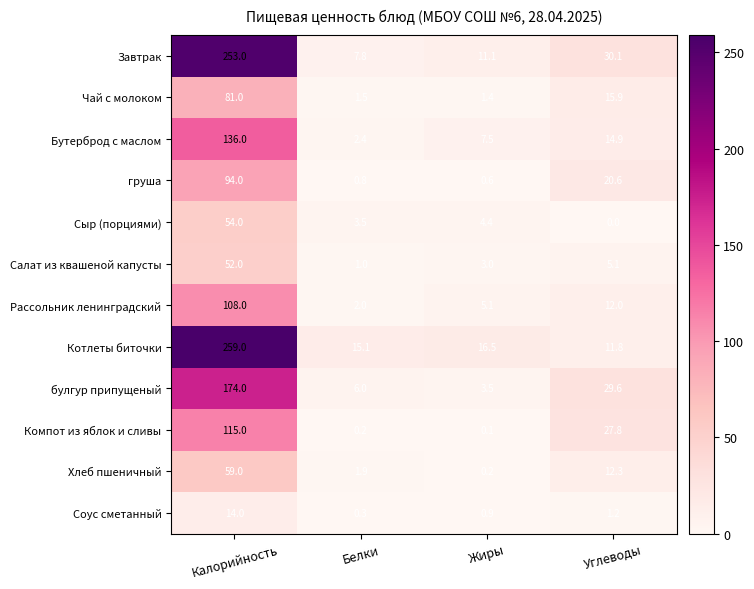

Is it true that Котлеты биточки equals 20.7 at Белки?

False